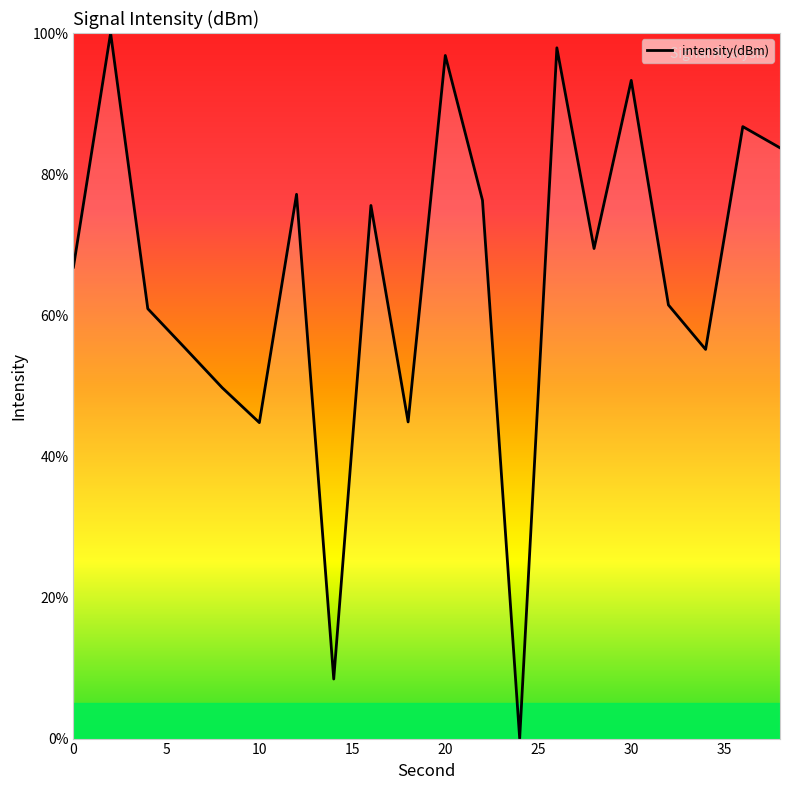

What is the greatest value displayed?

100.0